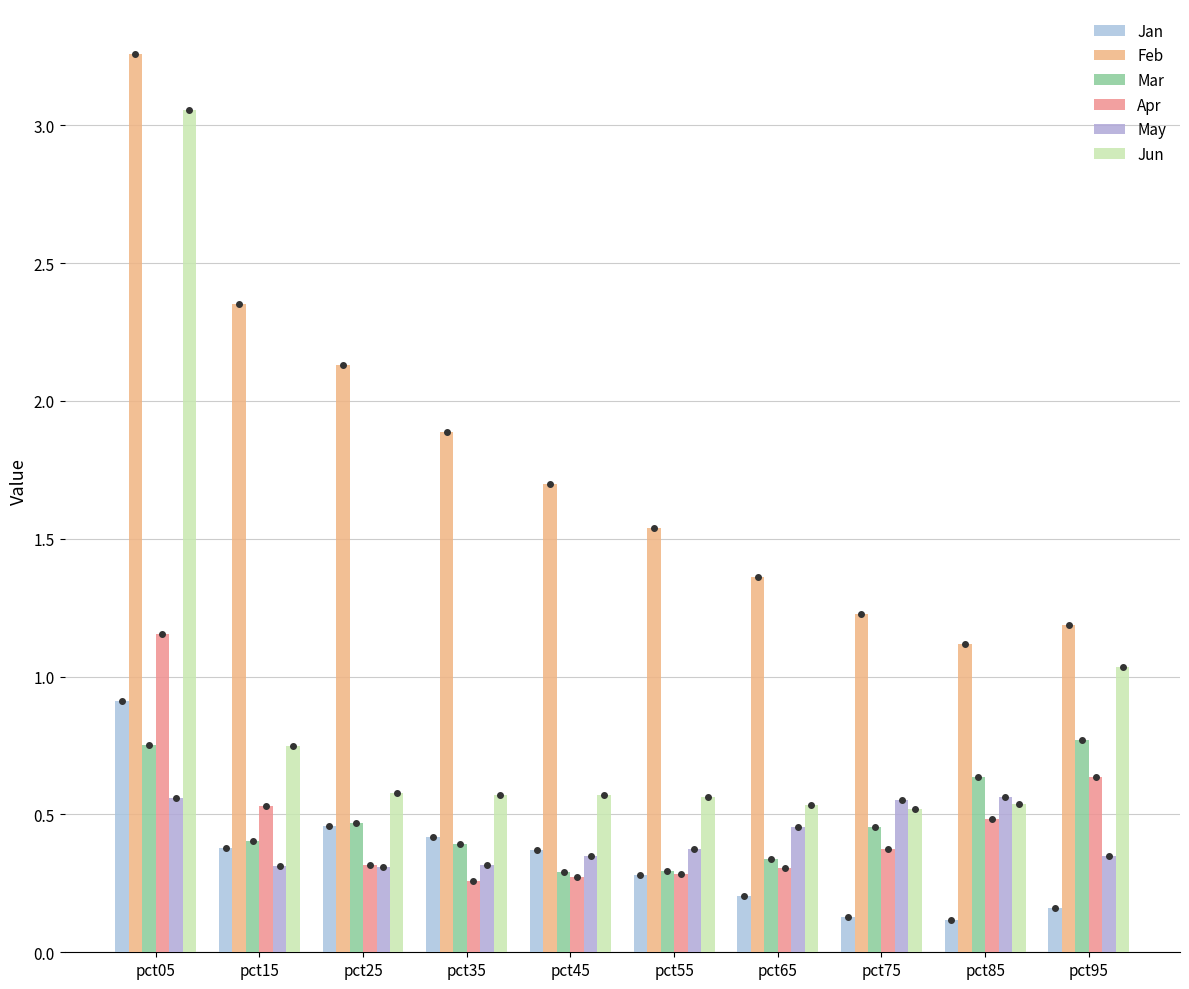

What is the sum of all May values?

4.1